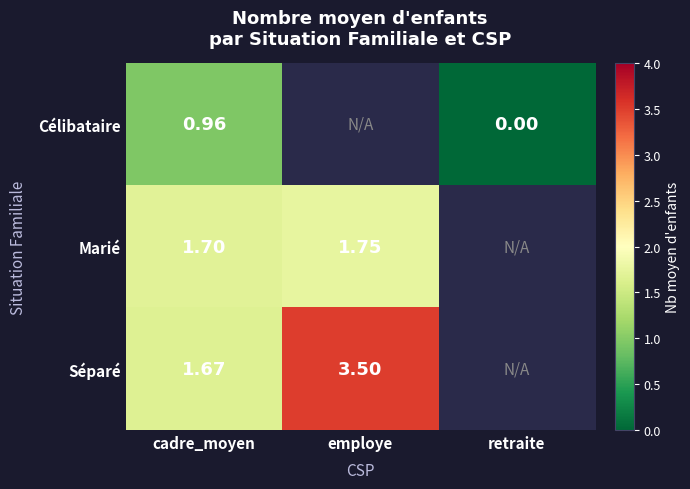

Is the value of Marié at employe greater than the value of Célibataire at retraite?

Yes